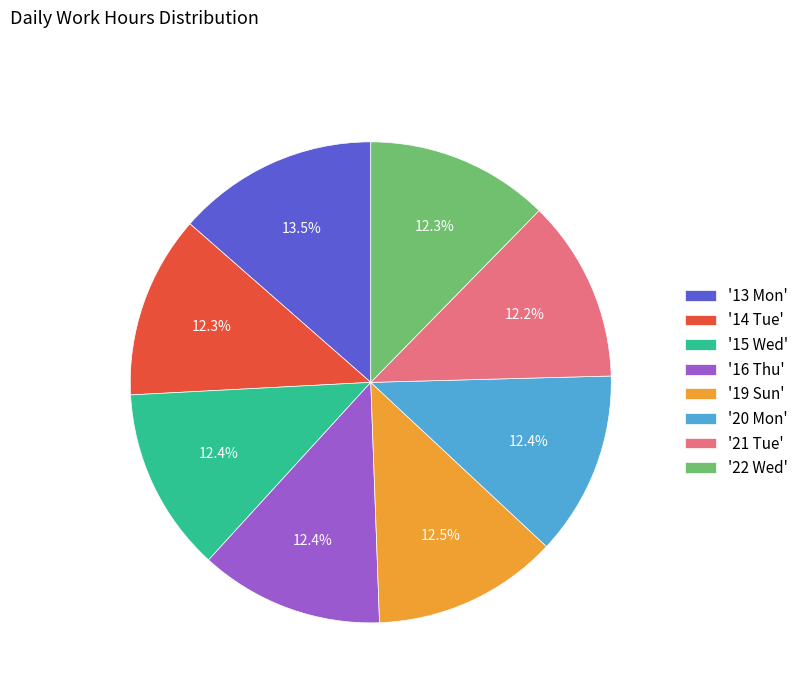

To the nearest percent, what is the average slice percentage?

12%